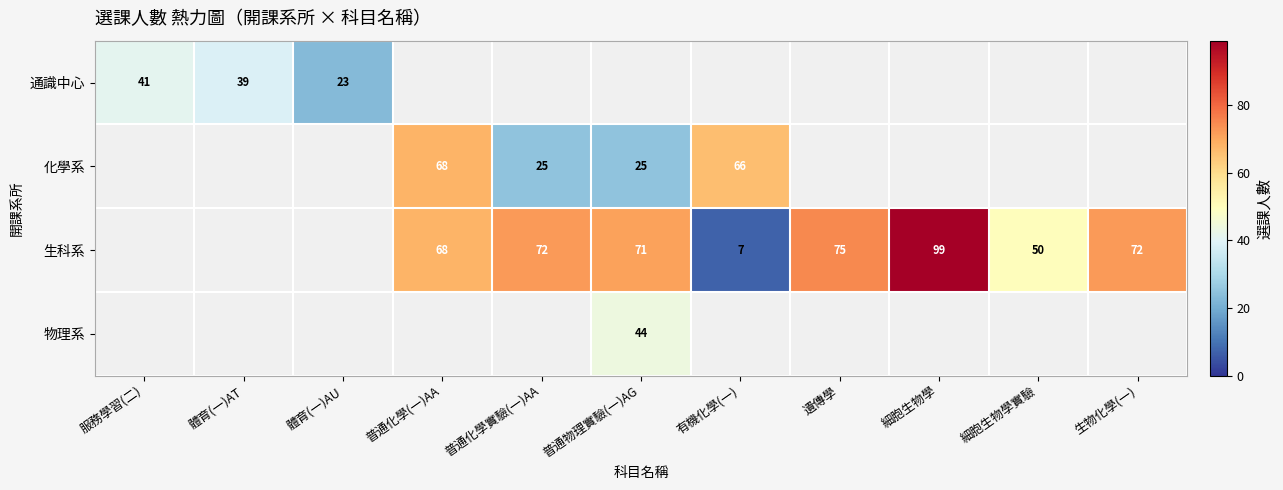

What is the sum of the 生科系 values at 細胞生物學實驗 and 生物化學(一)?

122